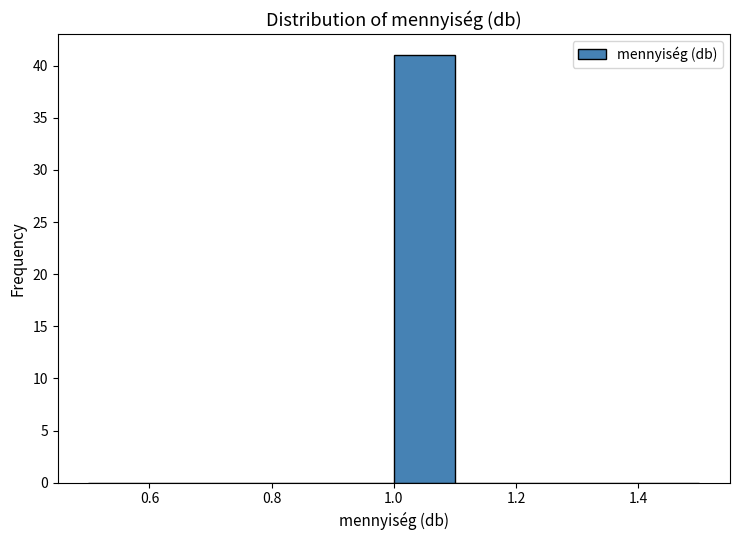

Over which range of the x-axis is the bar tallest?

1.0 to 1.1